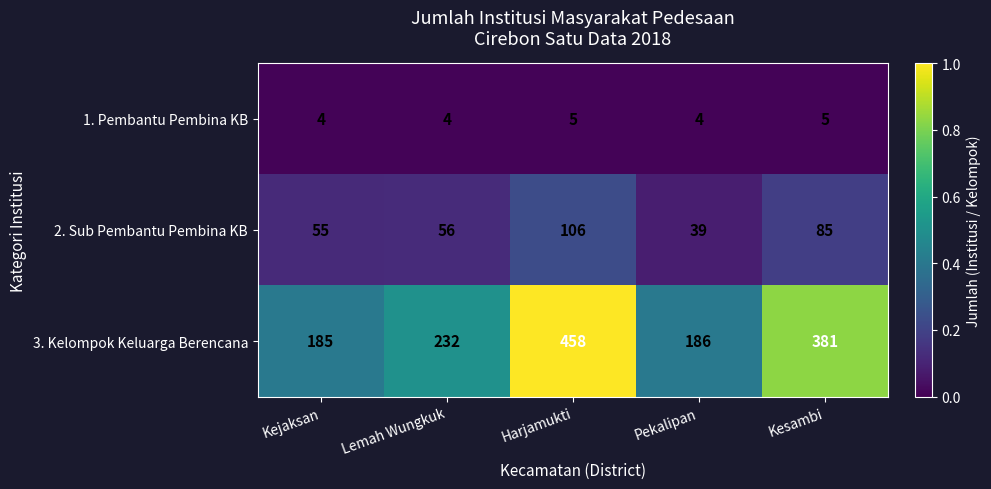

Which series has the largest range (max minus min)?

3. Kelompok Keluarga Berencana